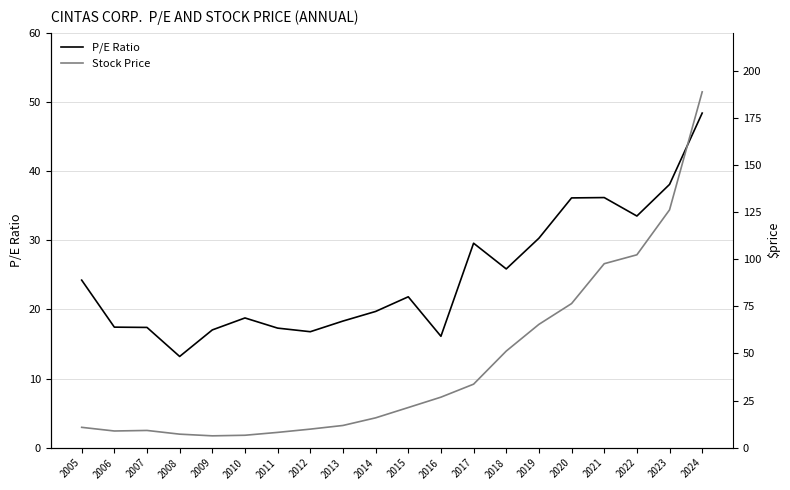

List the series in order of their peak value, highest first.

Stock Price, P/E Ratio